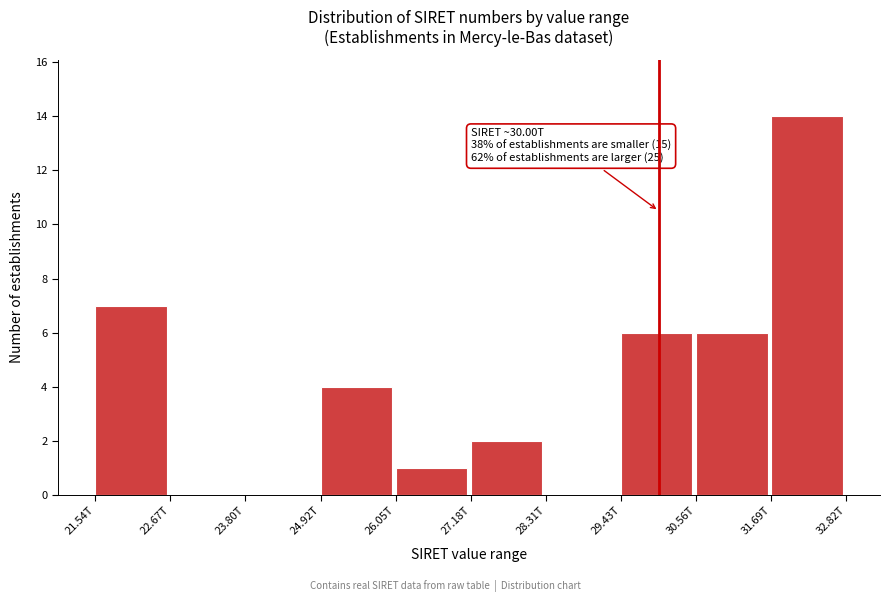

Reading right to left, what are all the values shown in this chart?

31.69T=14	30.56T=6	29.43T=6	28.31T=0	27.18T=2	26.05T=1	24.92T=4	23.80T=0	22.67T=0	21.54T=7